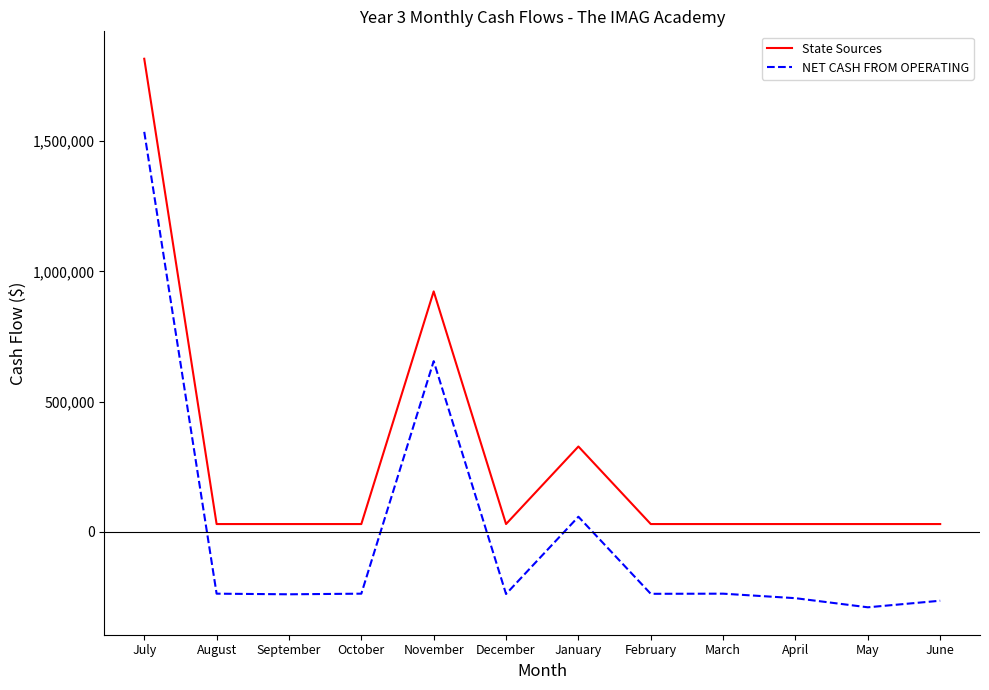

At which category is the sum across all series the highest?

July